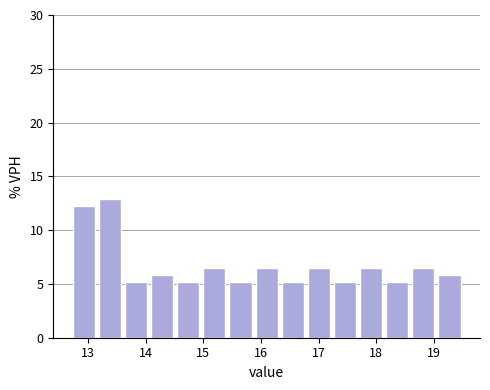

How tall is the bar that spans 16.8 to 17.2 on the x-axis? Neither the bar edges nor the heights are printed on the chart, so give them approximately, as read against the axes.

6.5